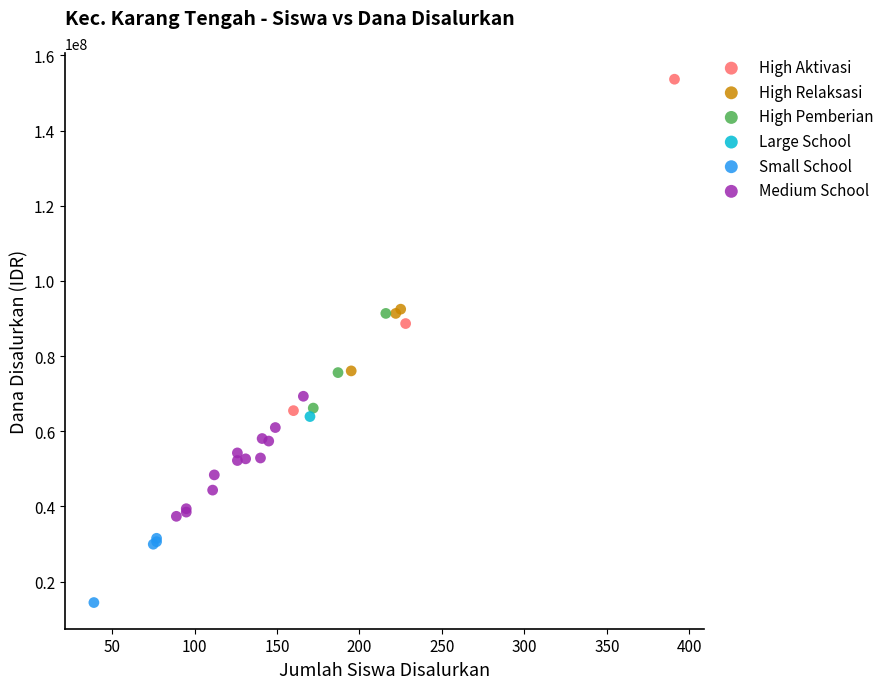

Which series contains the highest Y value?

High Aktivasi